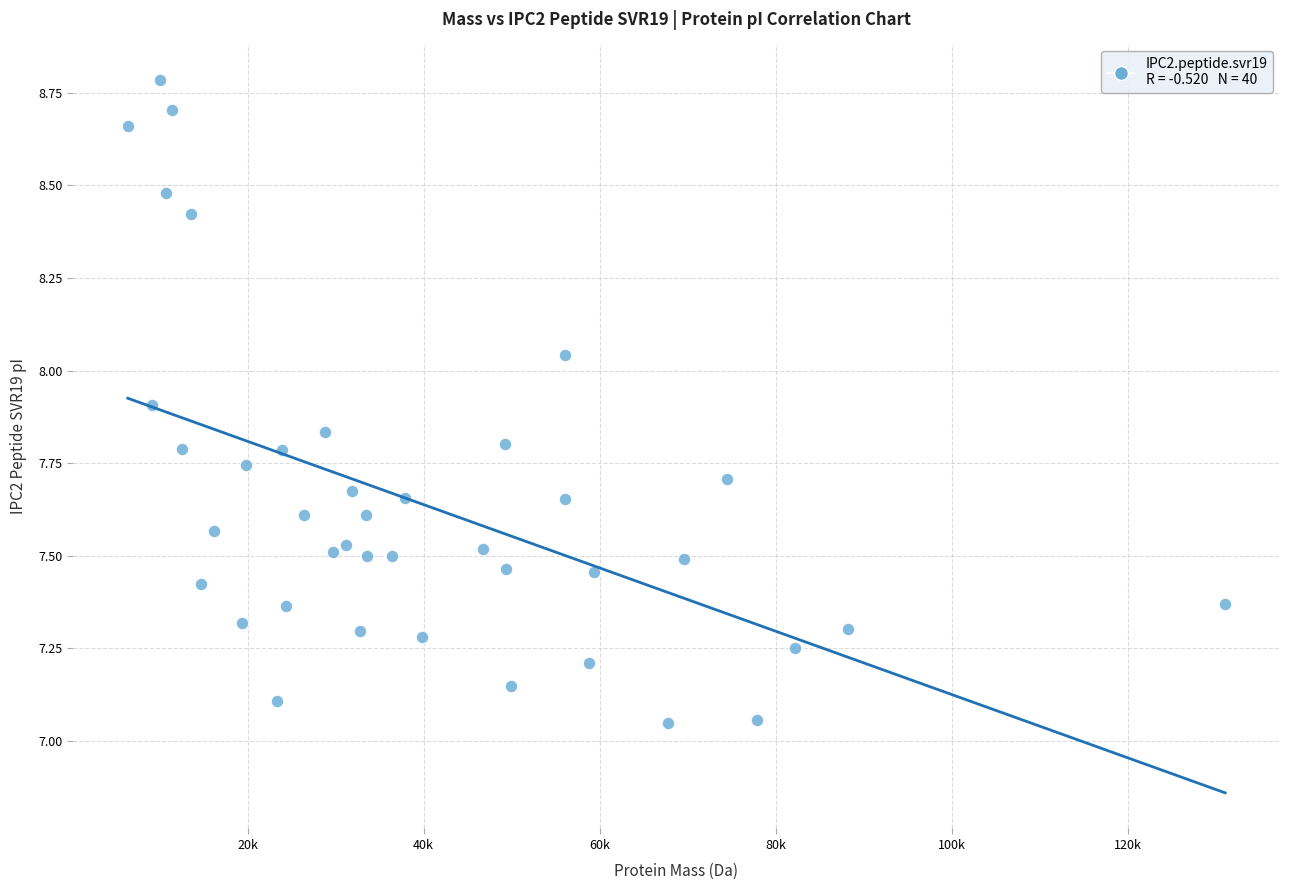

What is the range of X values (max minus min)?

124712.3